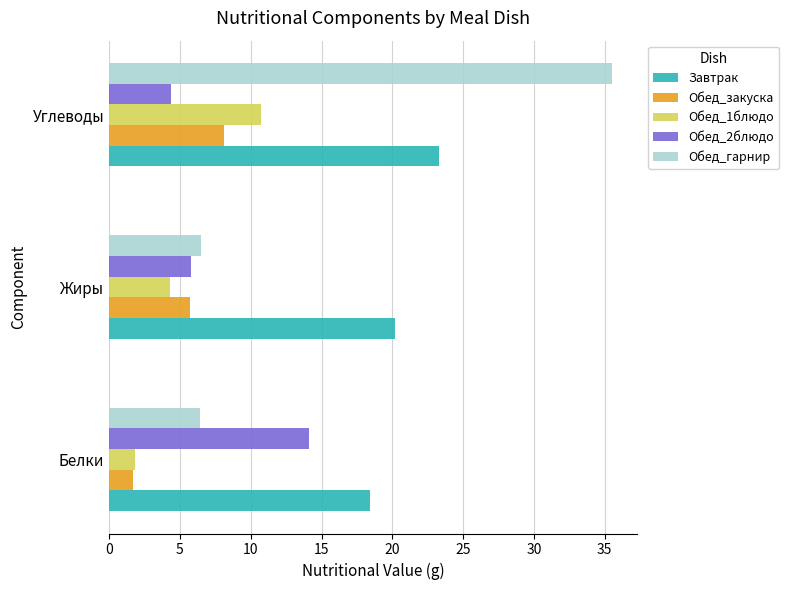

What is the sum of all Обед_закуска values?

15.5